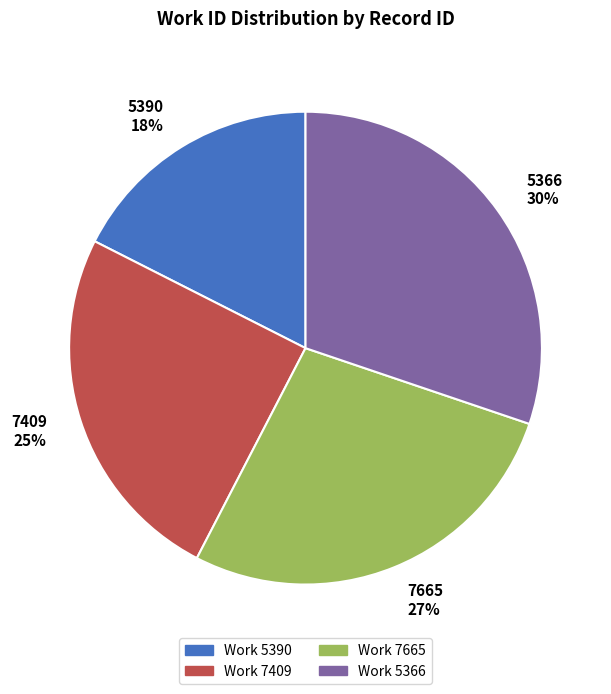

True or false: 7665 accounts for 16% of the total.

False